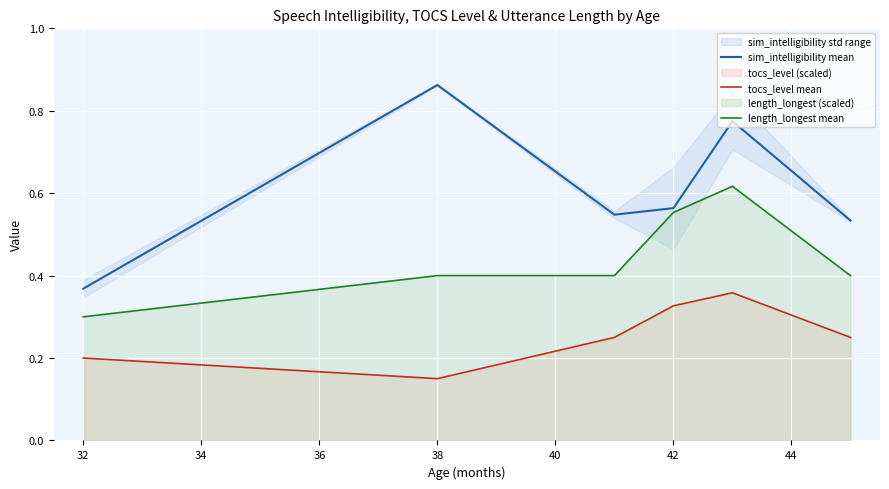

At which label does sim_intelligibility mean reach its minimum?

32